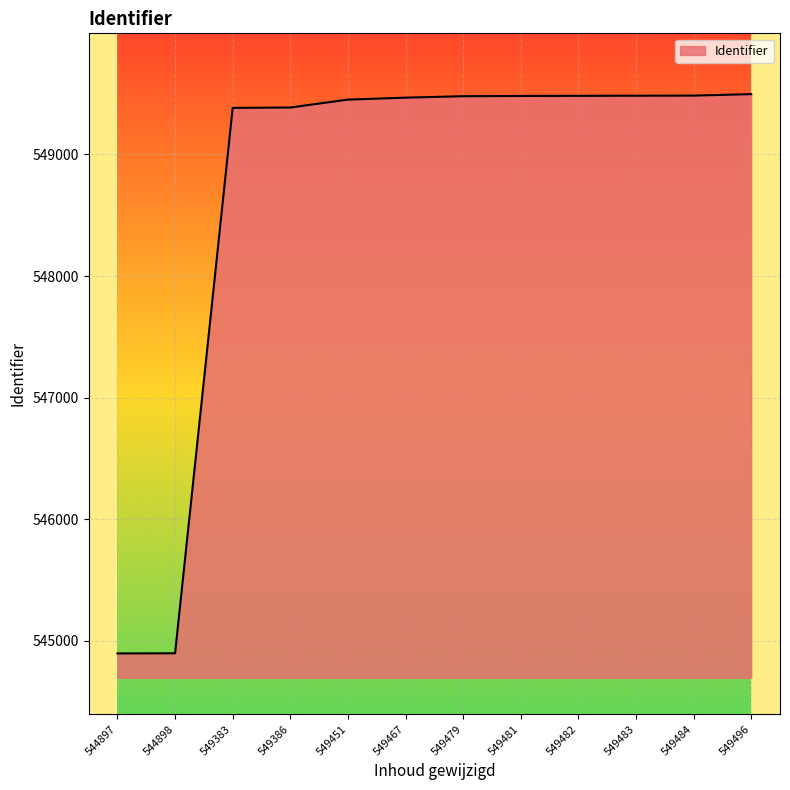

What is the difference between the maximum and minimum values?

4599